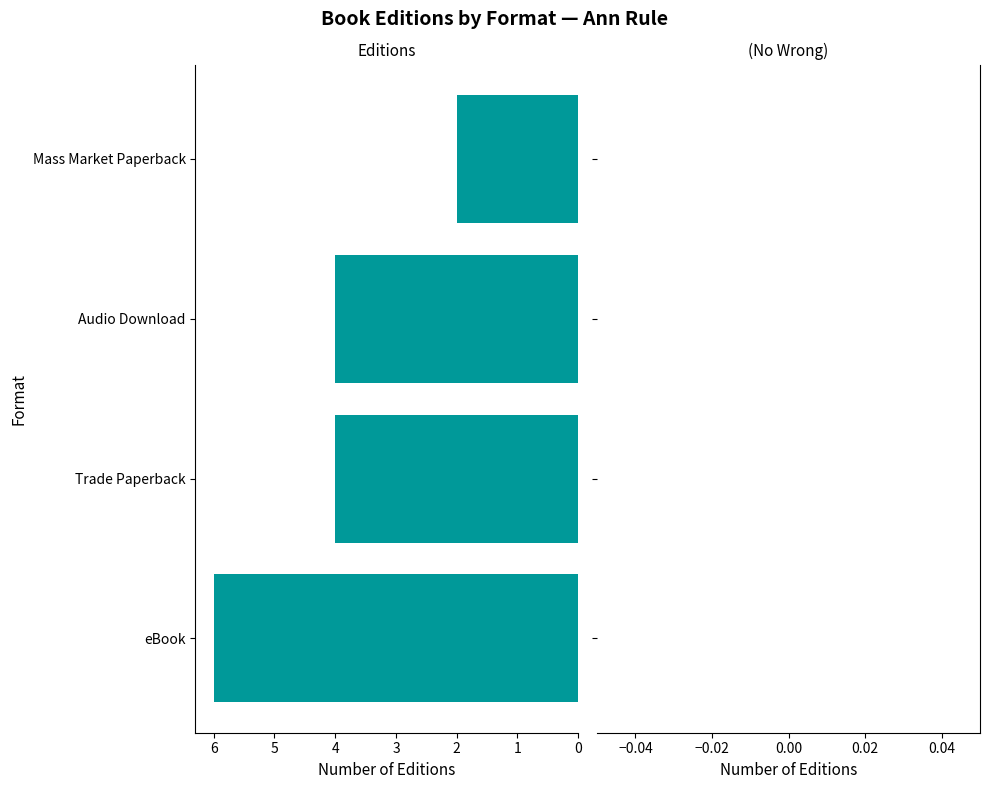

What is the approximate value at Trade Paperback?

4